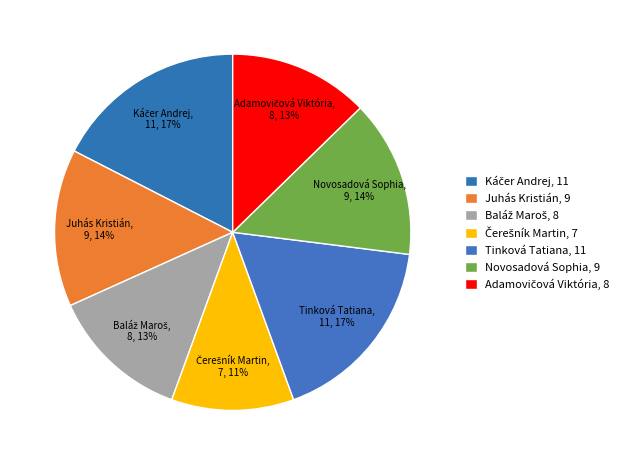

Does Tinková Tatiana represent more than half of the total?

No